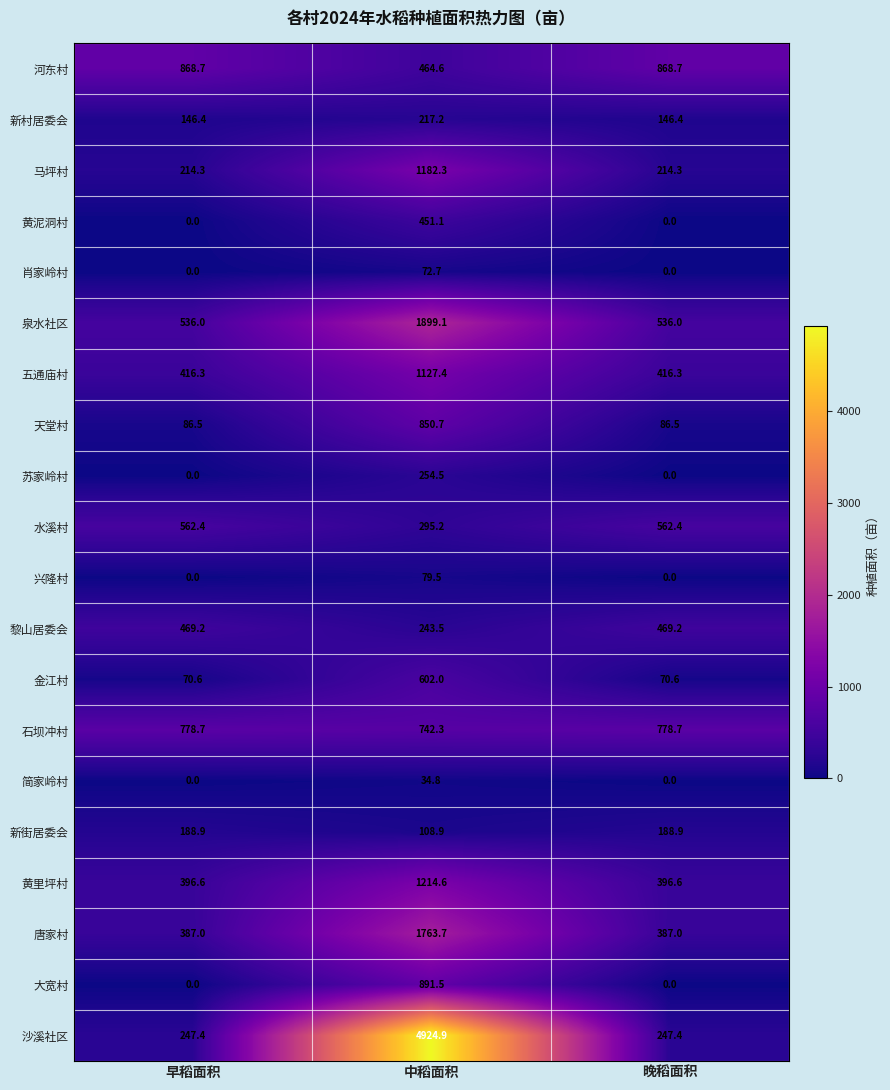

Which series changed the most between 早稻面积 and 中稻面积?

沙溪社区